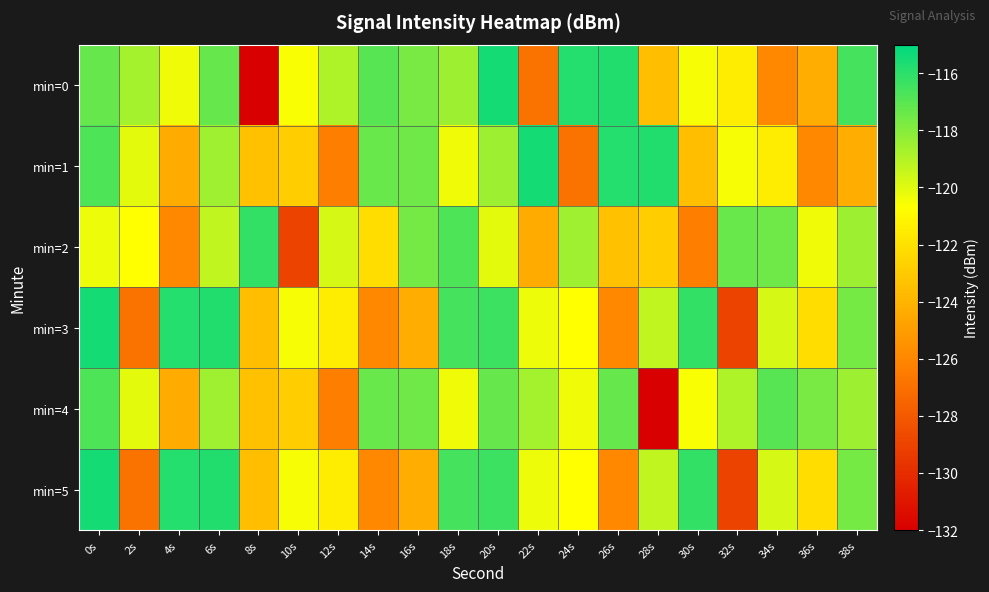

List the series in order of their peak value, lowest first.

min=4, min=2, min=0, min=1, min=3, min=5